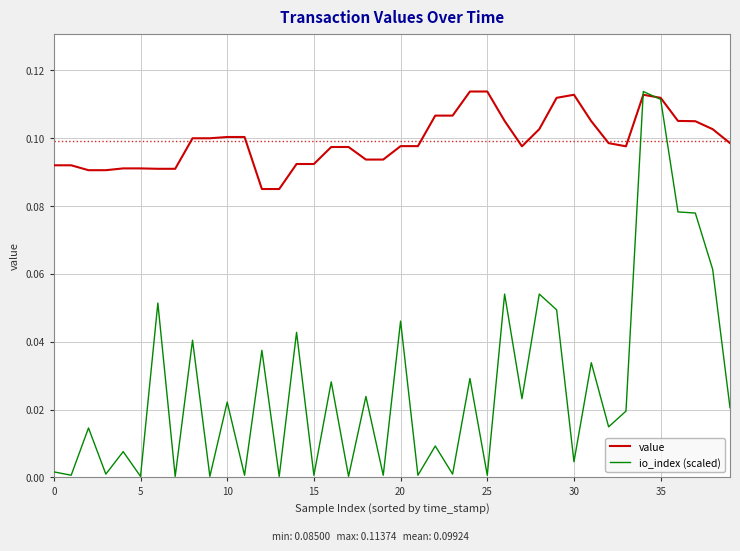

What is the sum of all io_index (scaled) values?

1.1